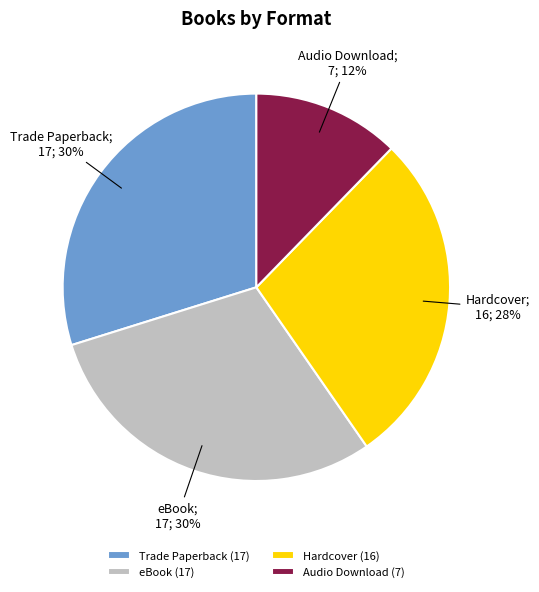

Is eBook the majority of the pie?

No